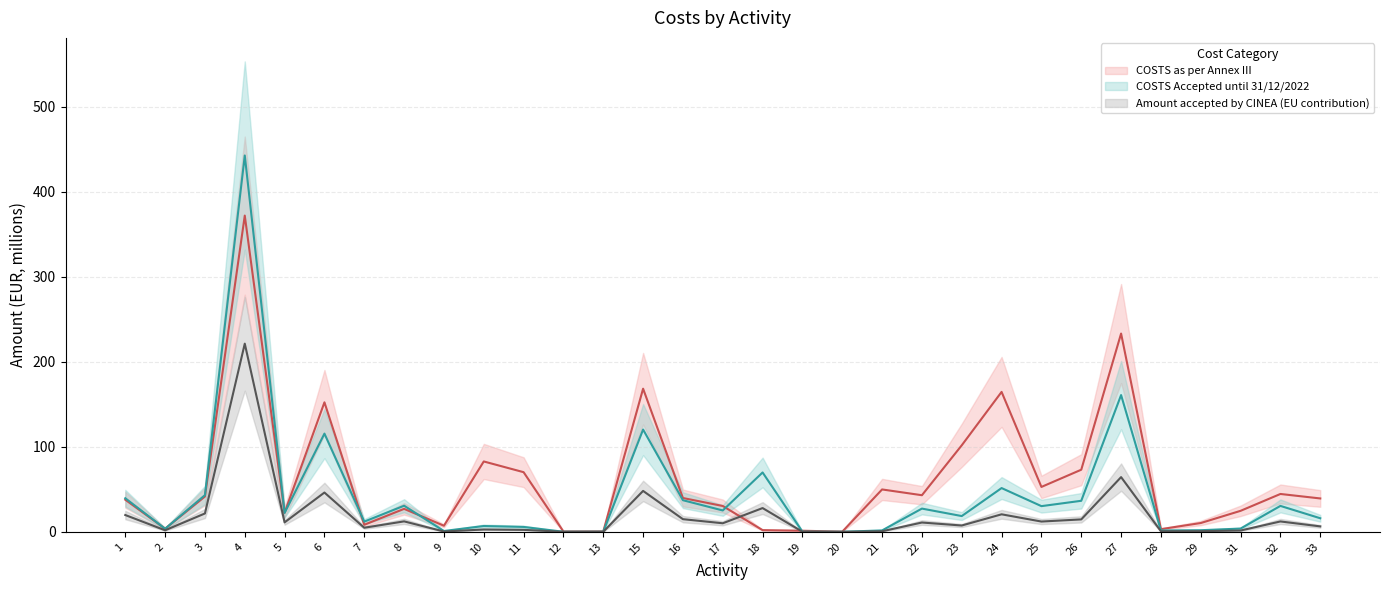

Which series has the widest spread of values?

COSTS Accepted until 31/12/2022